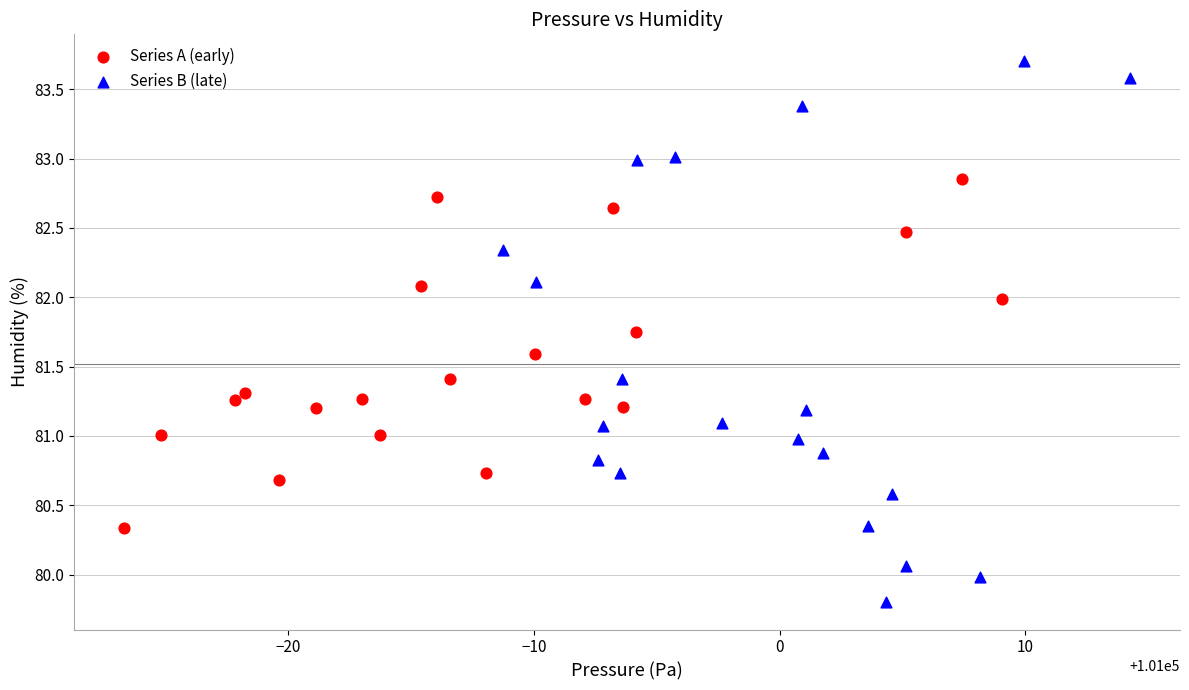

Which series reaches the maximum Y coordinate?

Series B (late)